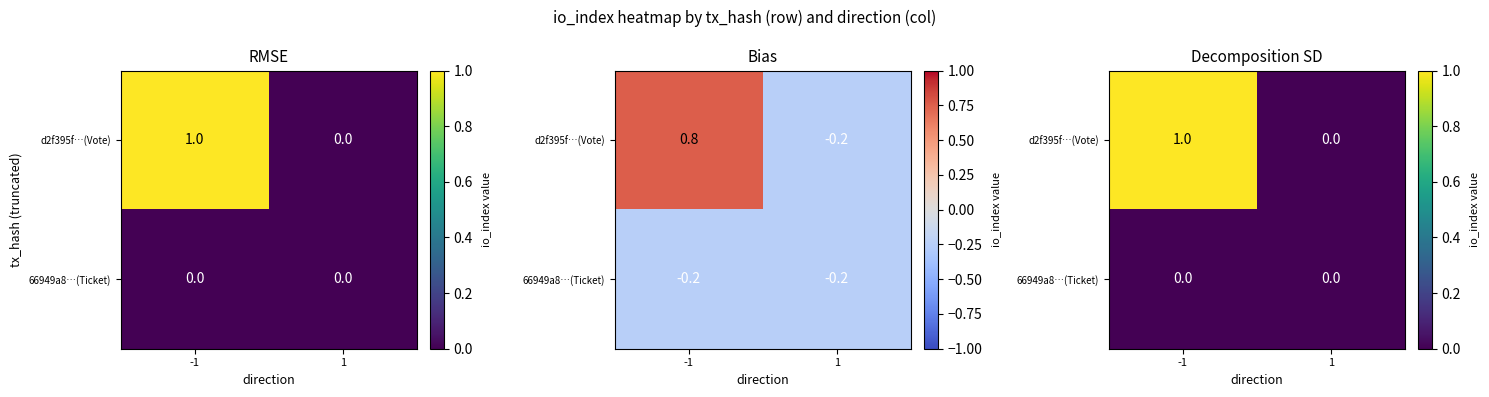

Which series has the largest range (max minus min)?

d2f395f…(Vote)